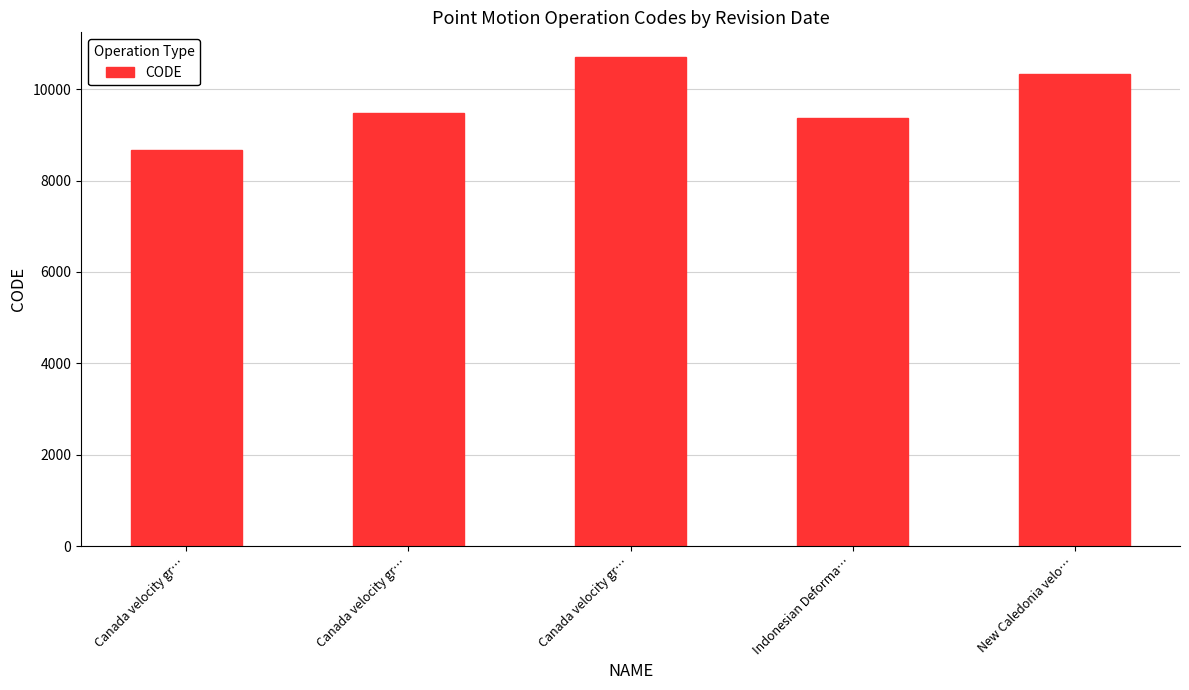

The value at Indonesian Deforma… is 13477. True or false?

False